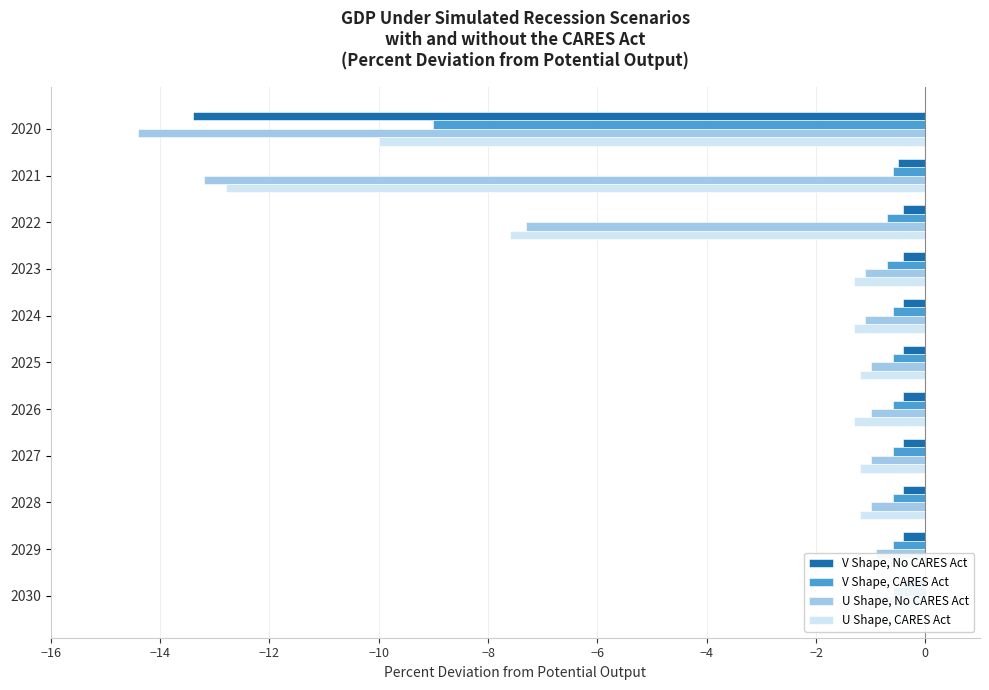

What position from the right is 2?

2